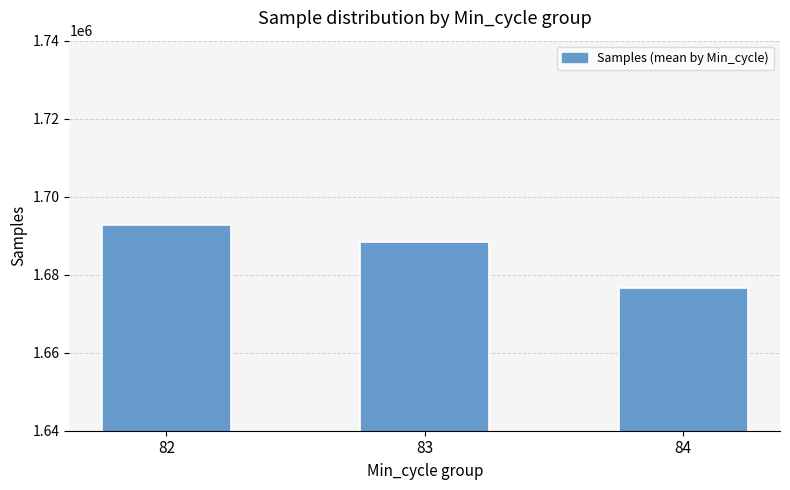

Reading left to right, list all the values displayed in this chart.

82=1692762	83=1688401	84=1676584